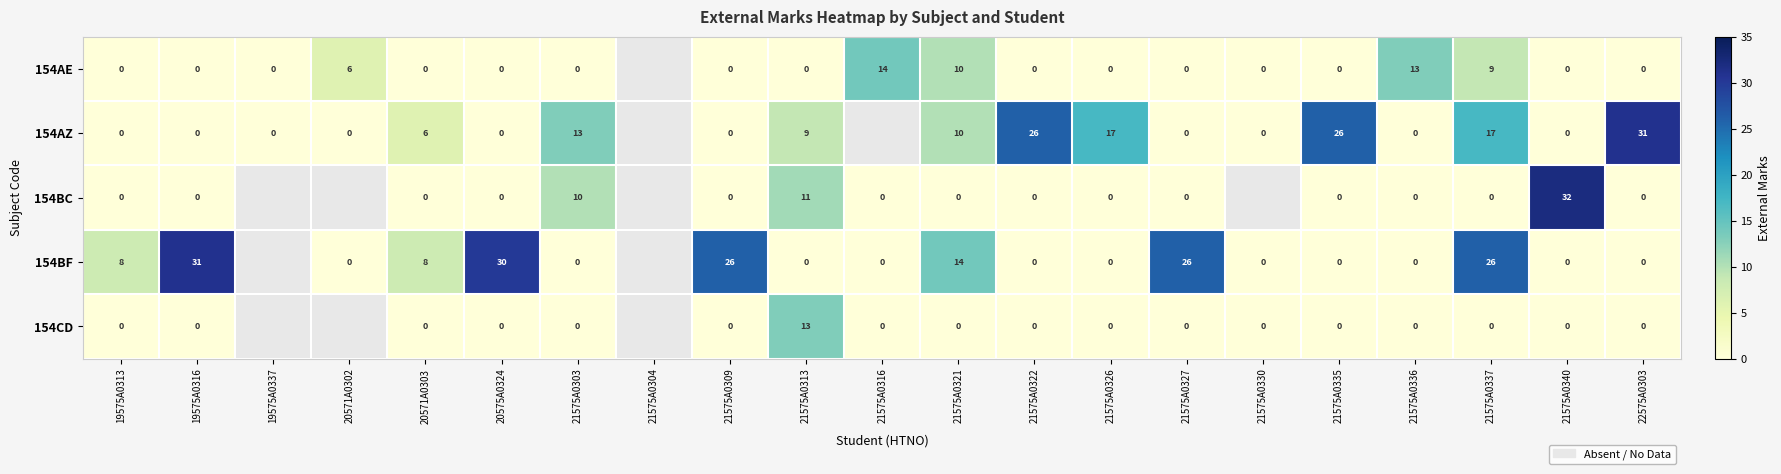

The 154AZ series shows 14 at 22575A0303. True or false?

False